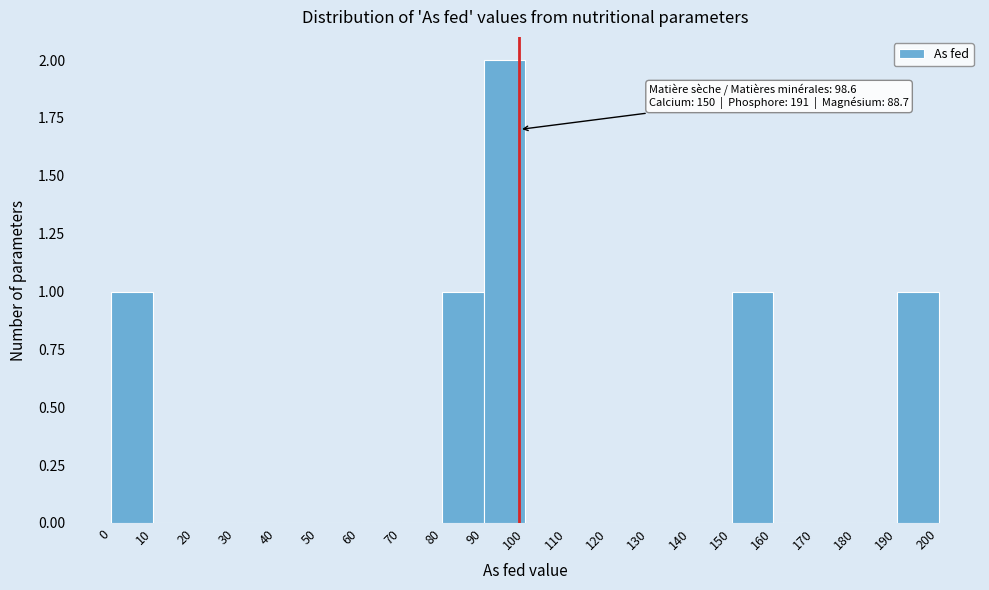

Over which range of the x-axis is the bar tallest?

90 to 100